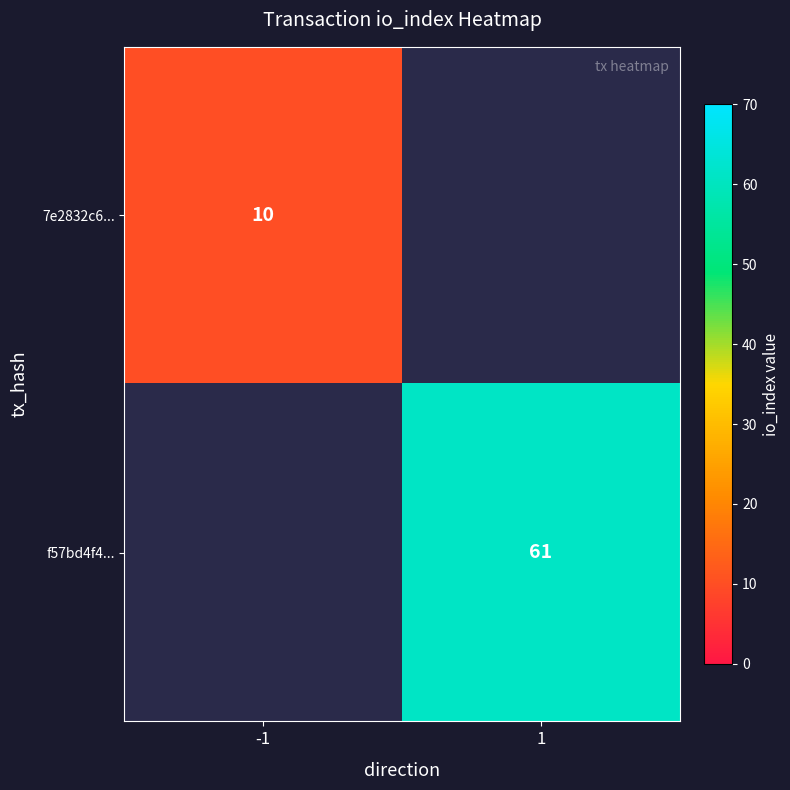

Is it true that f57bd4f4... equals 61 at 1?

True